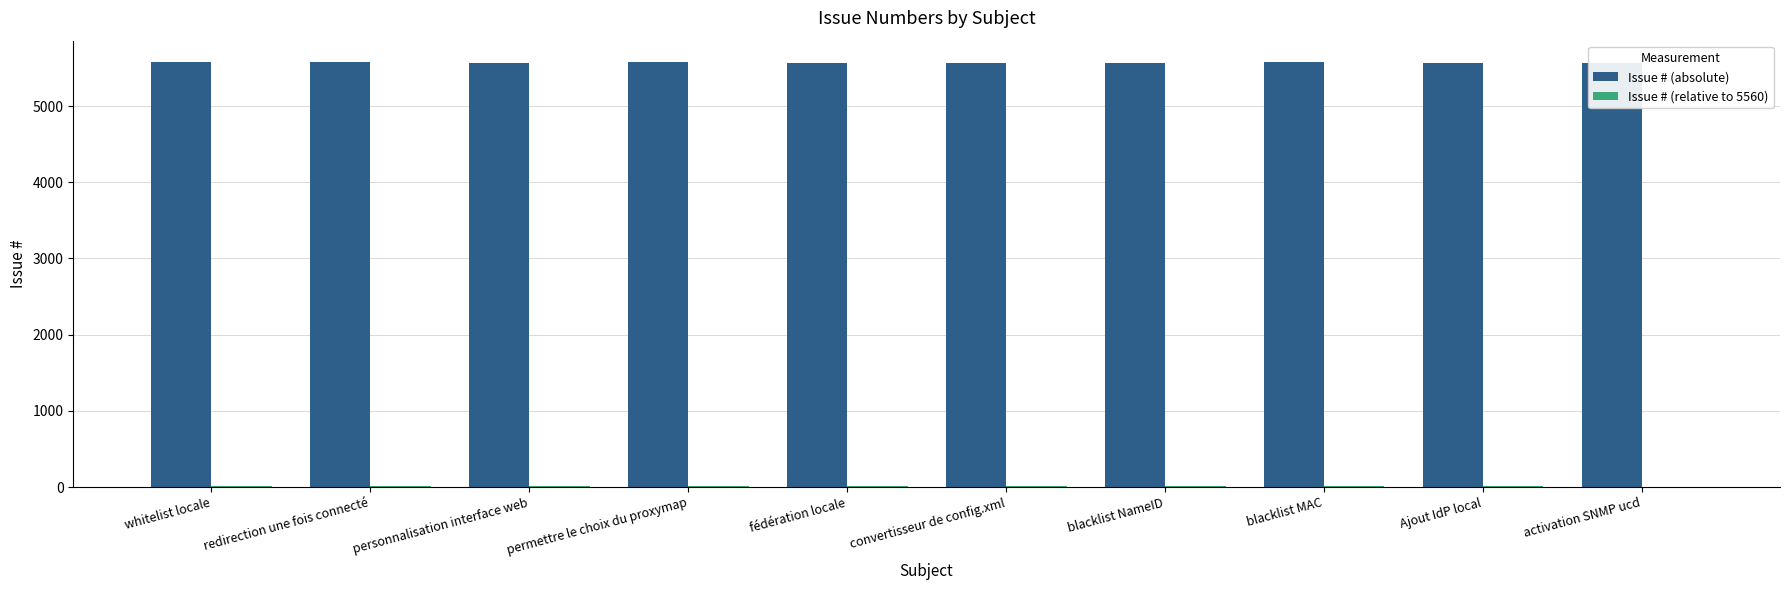

What is the difference between the maximum and minimum values in the Issue # (relative to 5560) series?

13